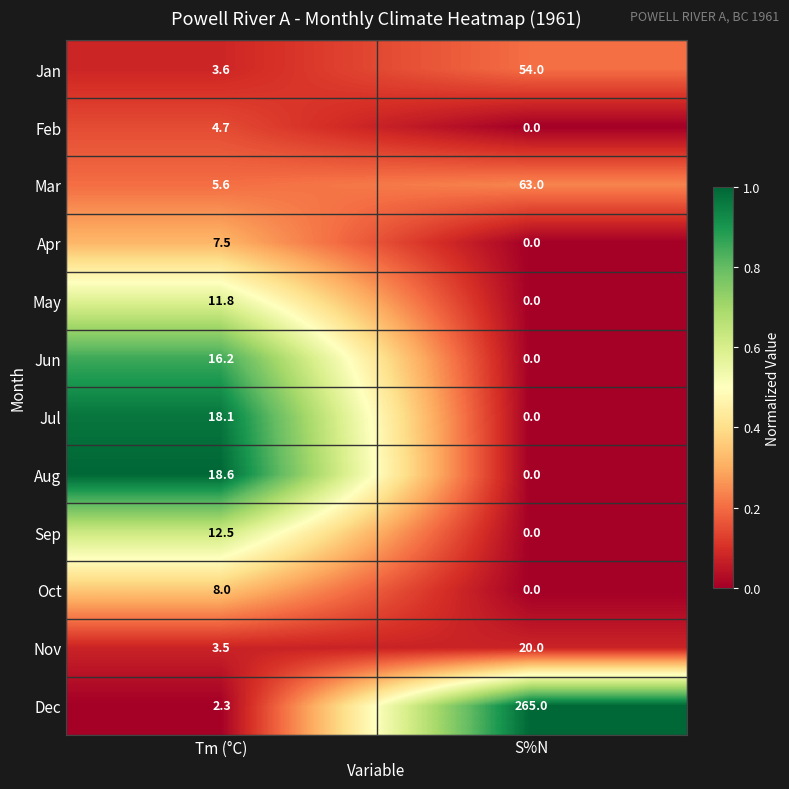

What is the difference between the Jan values at S%N and Tm (°C)?

50.4